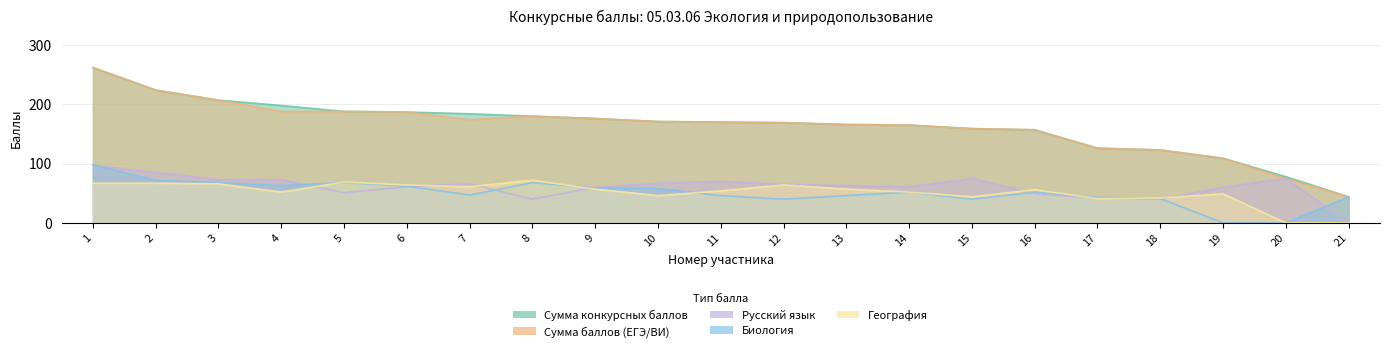

Rank the series at 20 from lowest to highest value.

Биология, География, Сумма баллов (ЕГЭ/ВИ), Русский язык, Сумма конкурсных баллов